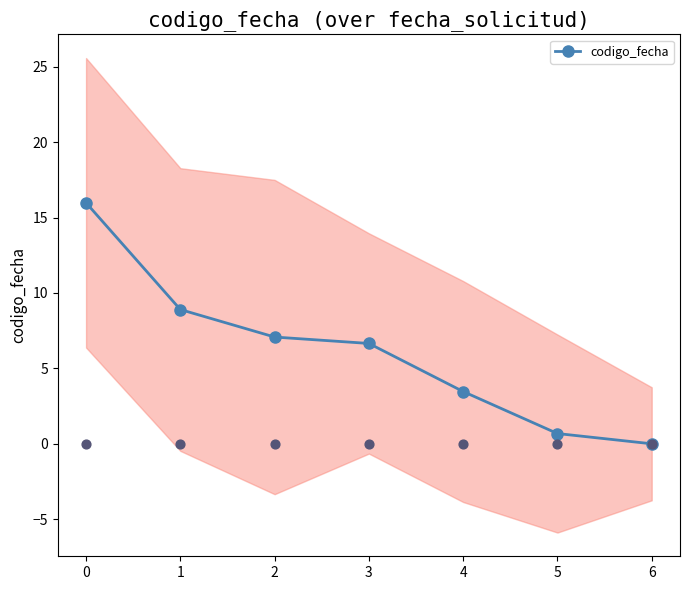

What is the change in value from 4 to 5?

-2.8